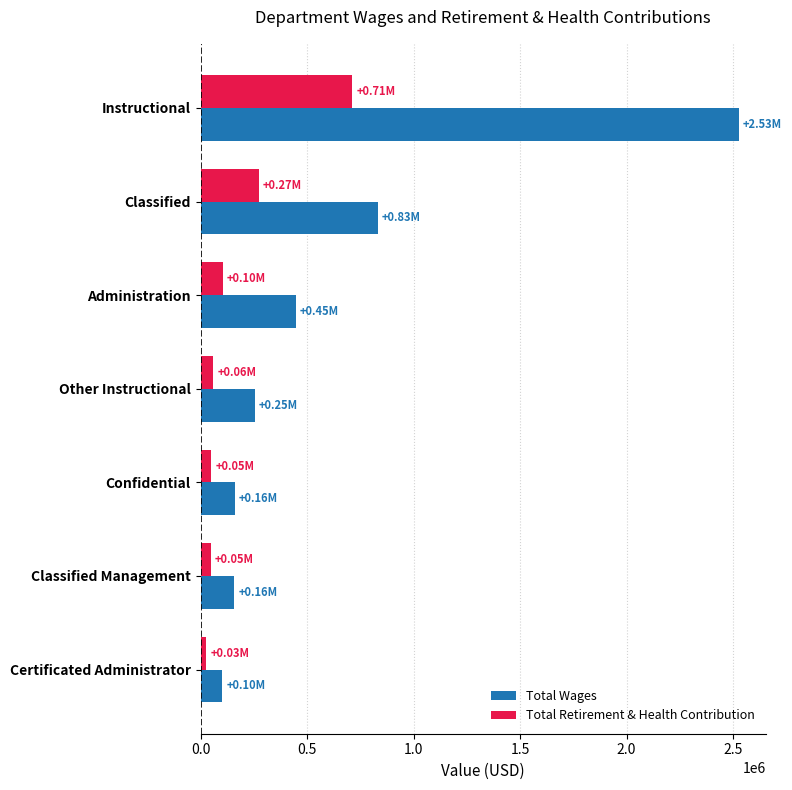

Which category has the lowest value in the Total Retirement & Health Contribution series?

Certificated Administrator